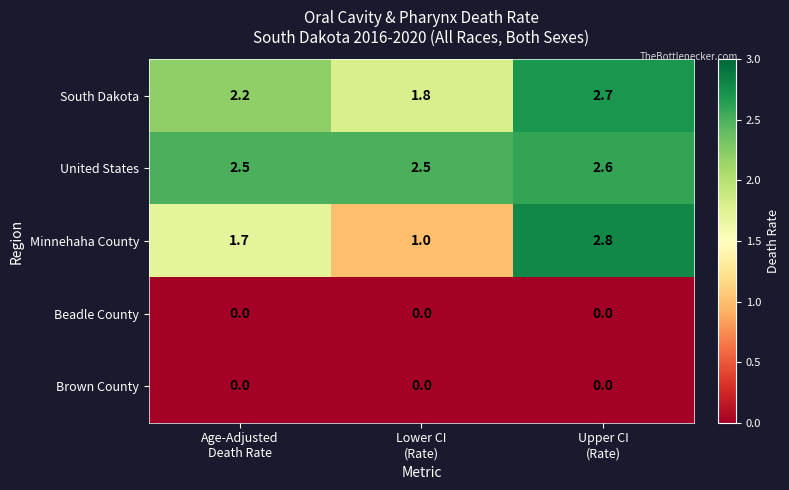

Which series has the largest range (max minus min)?

Minnehaha County